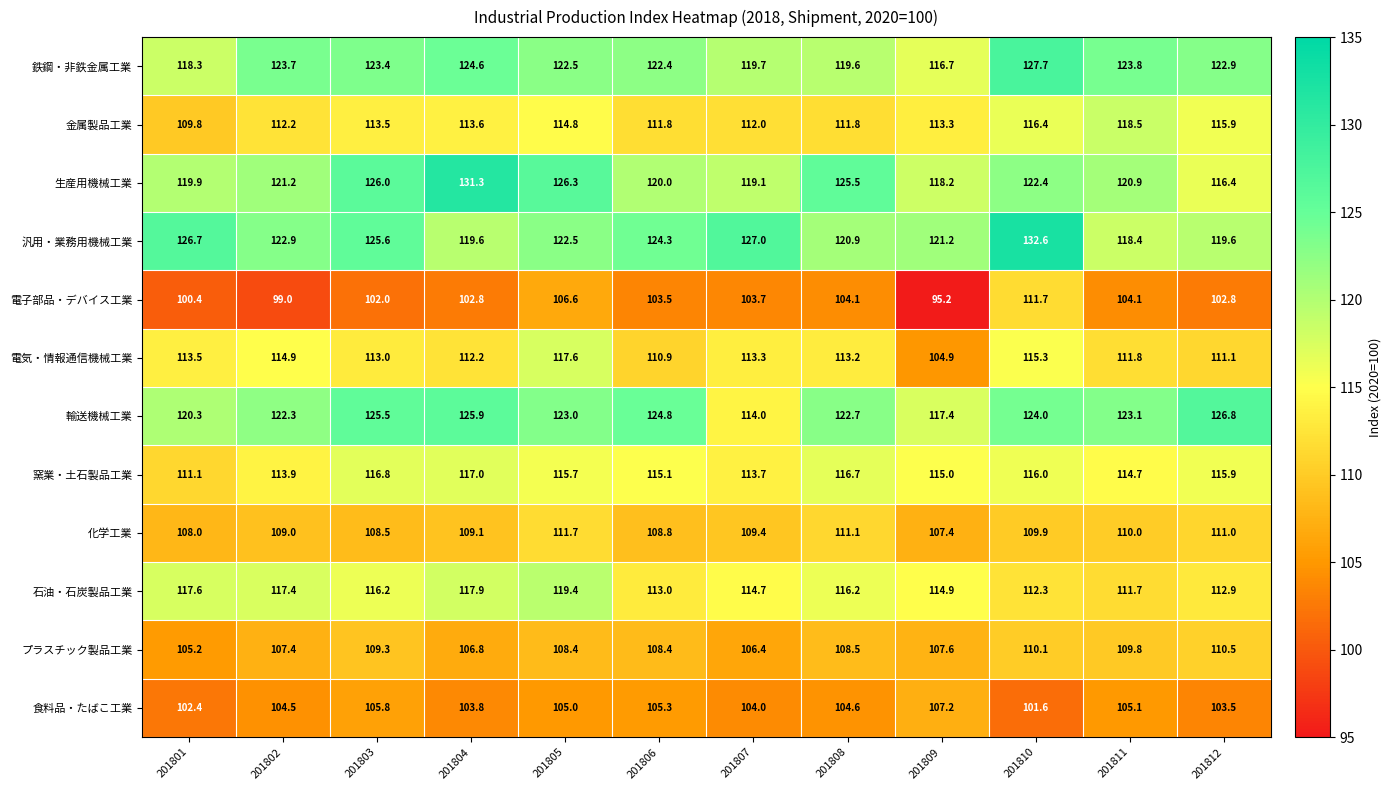

Read the 輸送機械工業 value at 201805.

123.0